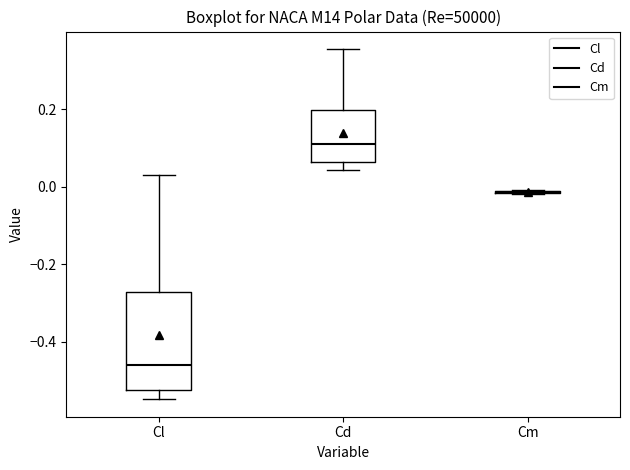

Comparing the boxes themselves (not the whiskers), which one is the tallest?

Cl